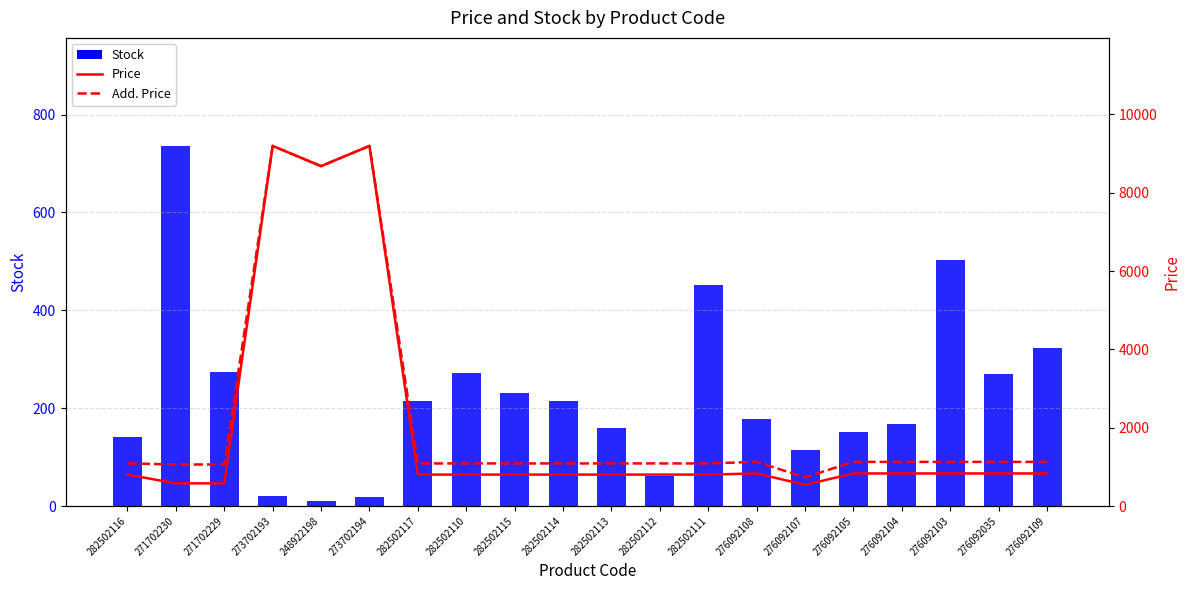

At which category is the sum across all series the highest?

273702193